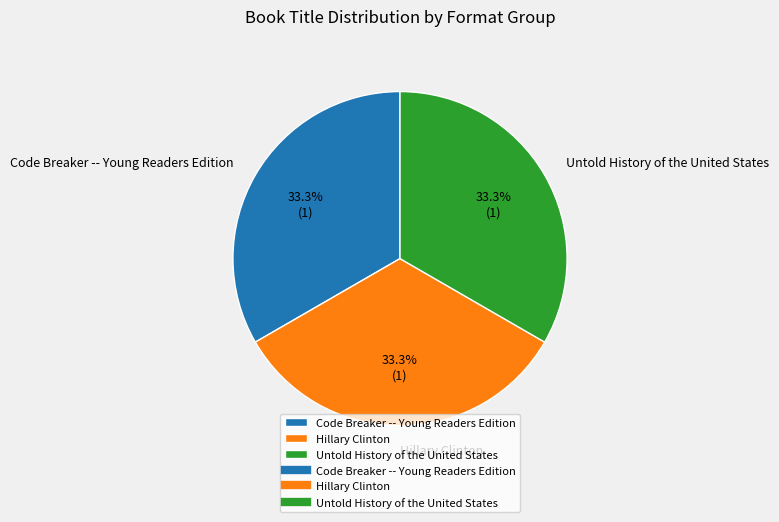

To the nearest percent, what is the combined percentage of Hillary Clinton and Untold History of the United States?

67%